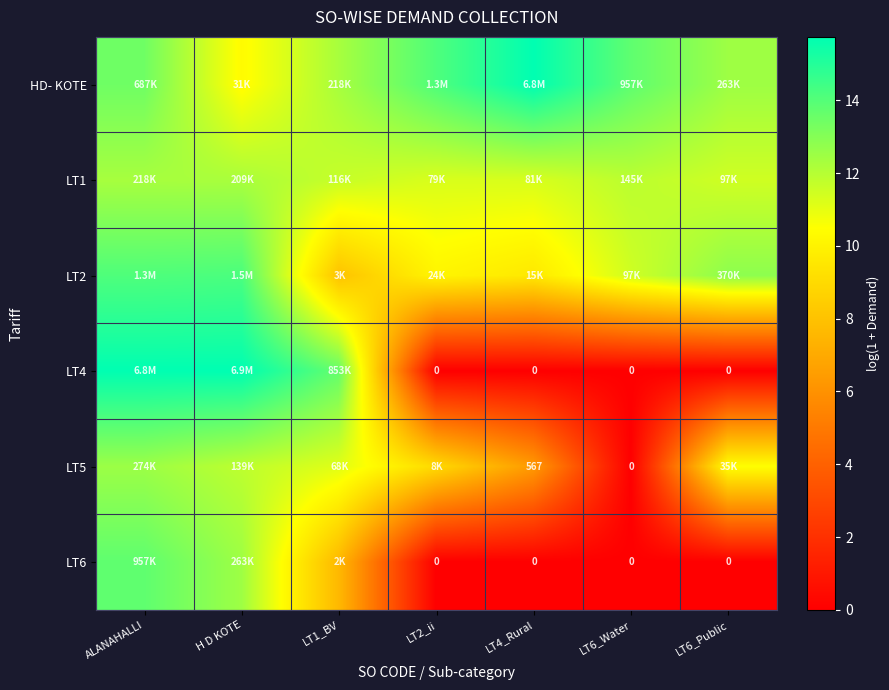

What is the lowest value of the HD- KOTE series?

10.3